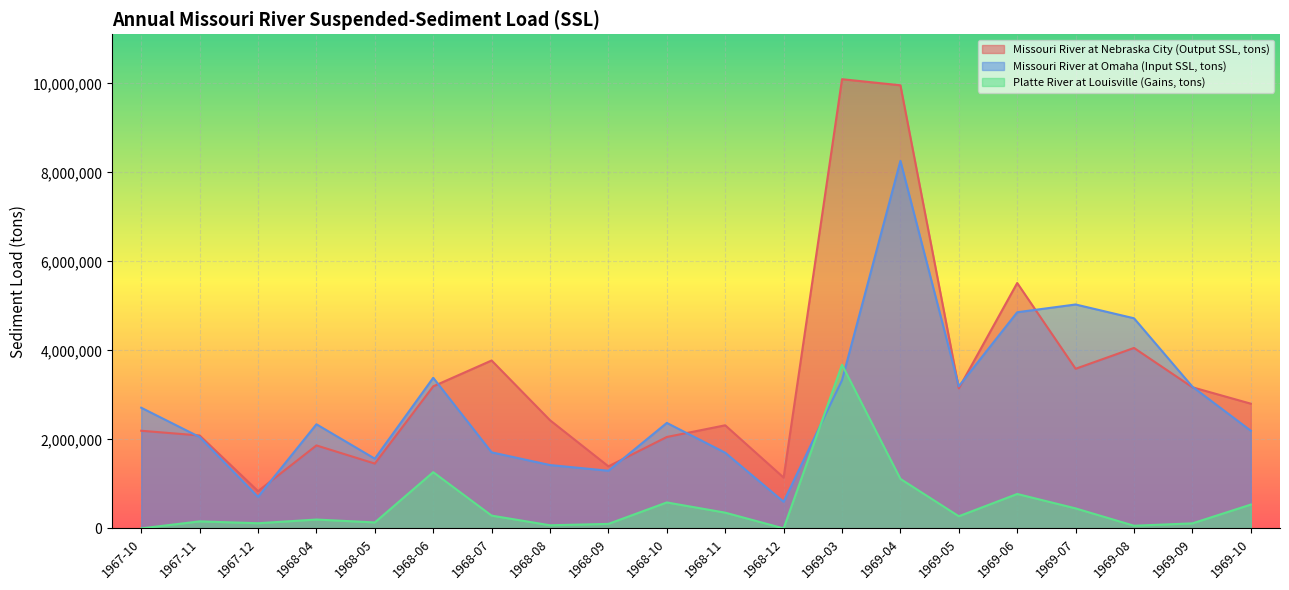

Which series has the largest range (max minus min)?

Missouri River at Nebraska City (Output SSL, tons)